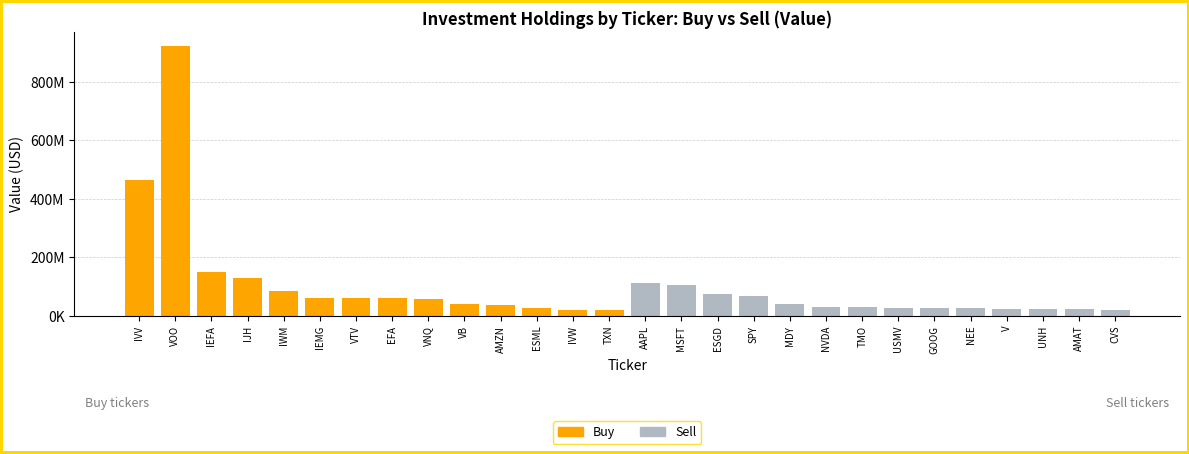

Which has a higher value, TXN or EFA?

EFA